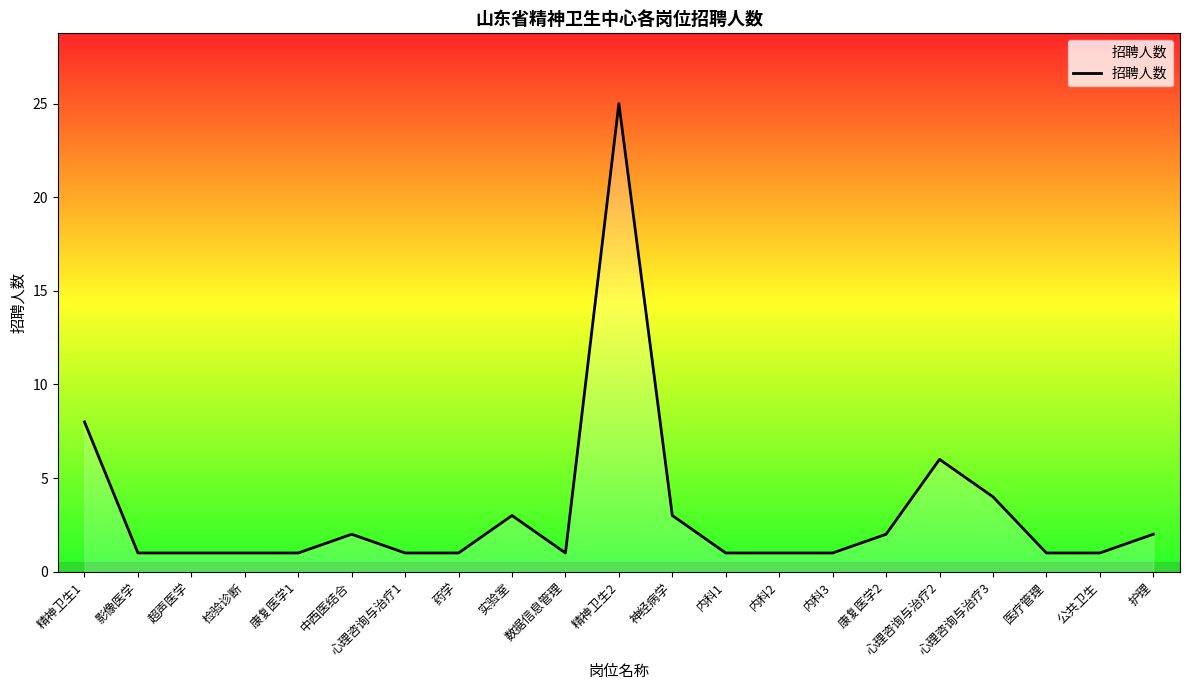

What is the sum of all values?

67